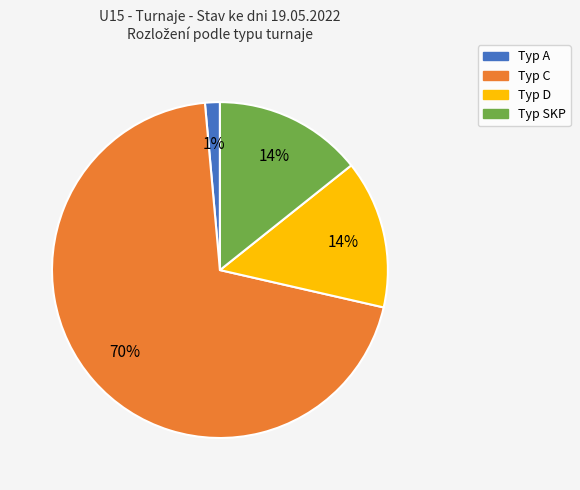

Does any single category account for the majority?

Yes